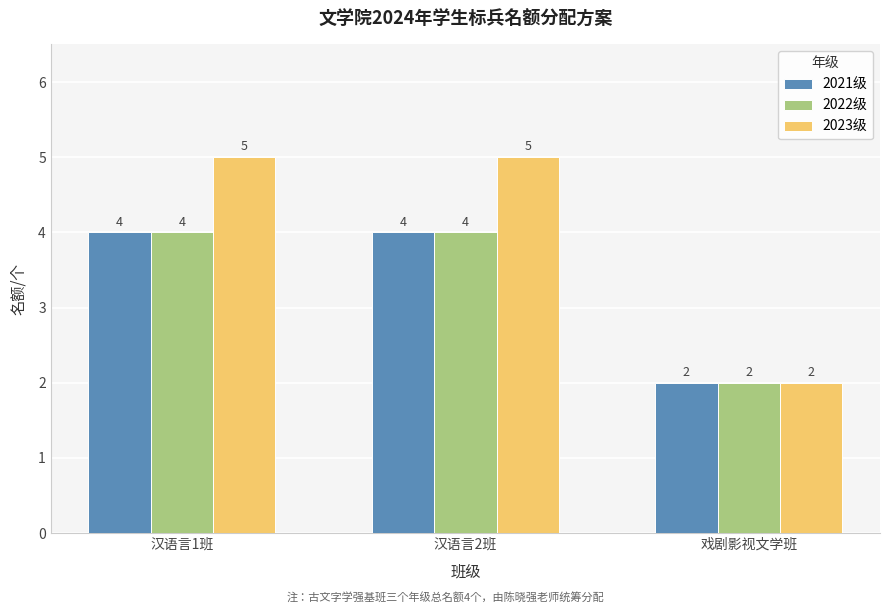

Read the 2021级 value at 戏剧影视文学班.

2